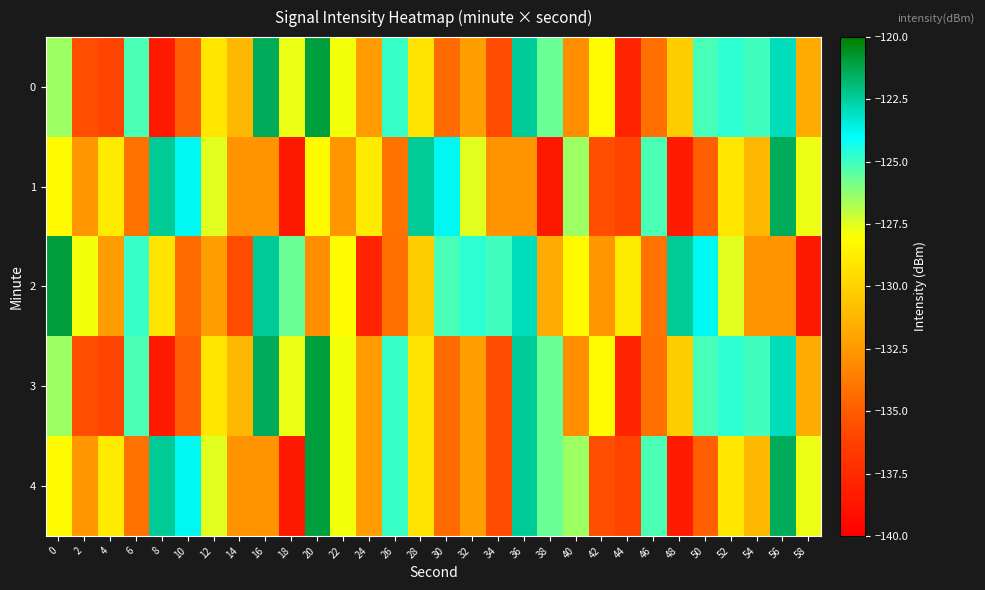

At which category is the sum across all series the highest?

56